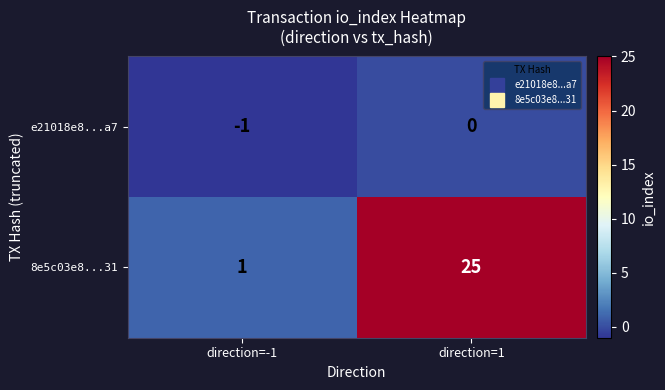

Where is e21018e8...a7 nearest to the value 0?

direction=1